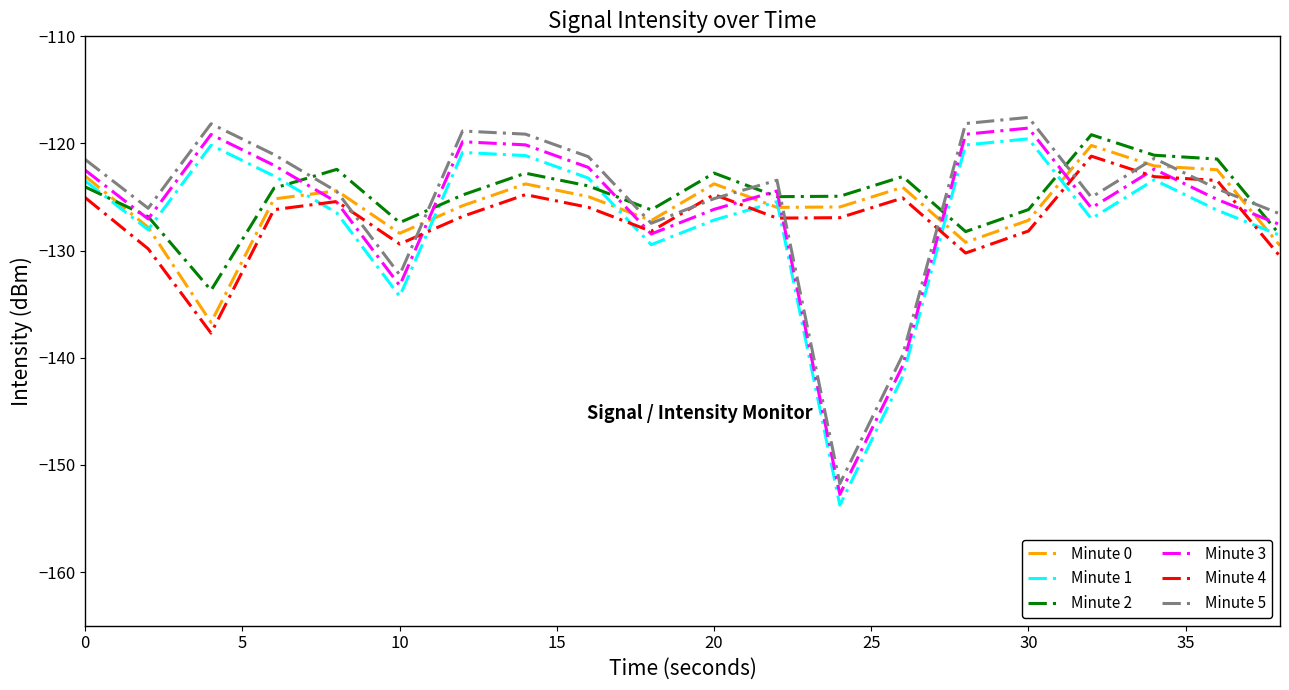

True or false: Minute 3 and Minute 5 intersect in this chart.

False